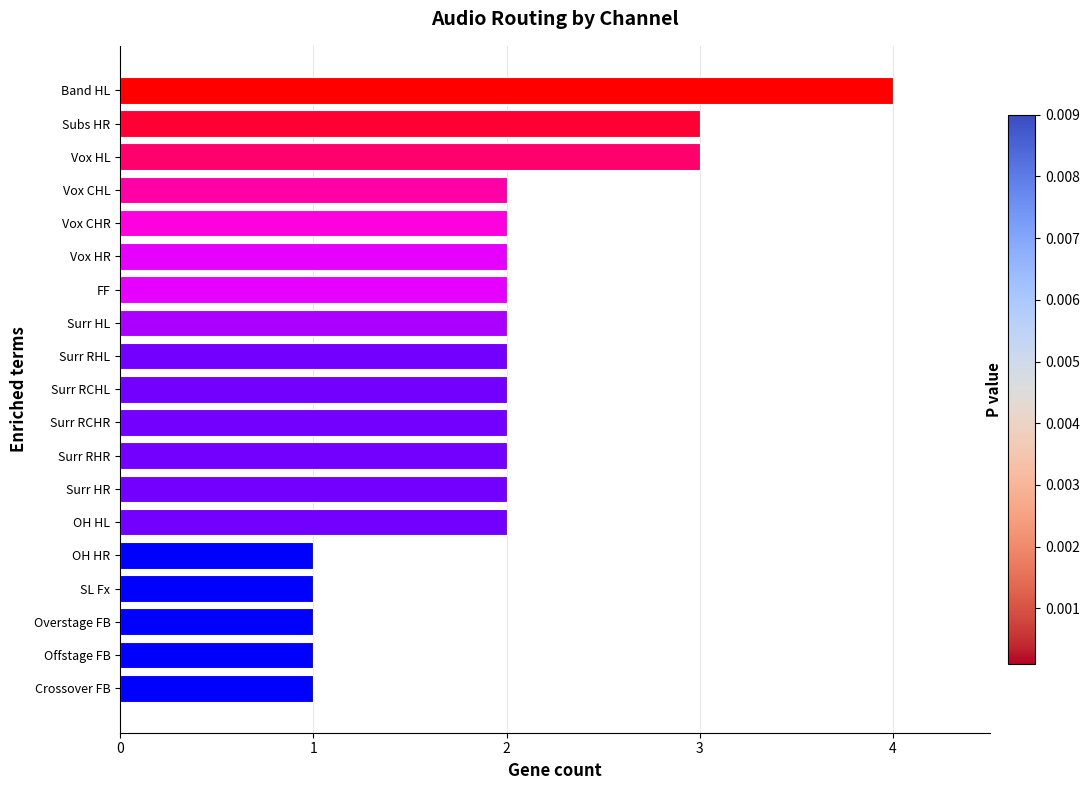

Between Offstage FB and Band HL, which is larger?

Band HL